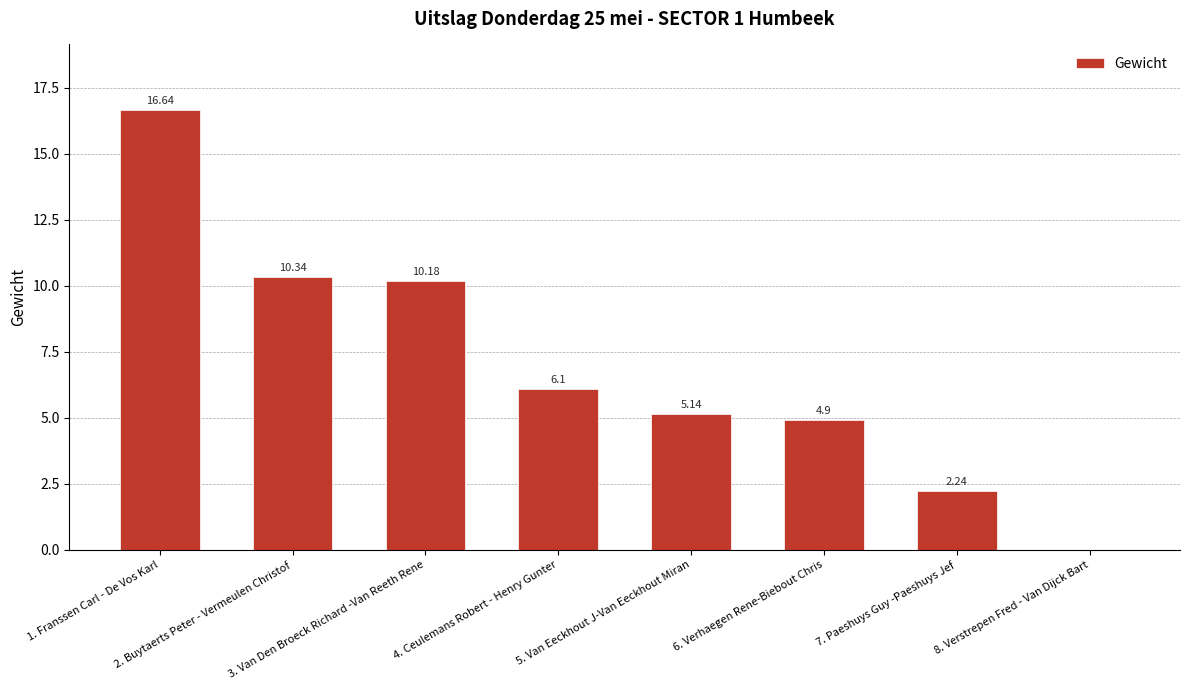

Are the bars horizontal?

No